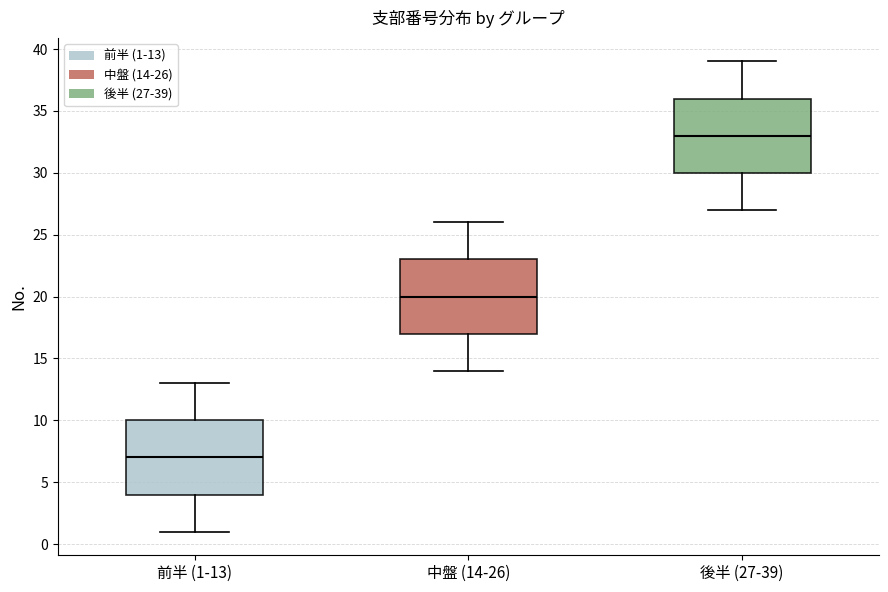

Reading left to right, transcribe this box plot: for each box, give where its median line is, the range the box spans, and where its two whiskers end, as read against the y-axis. The values are not printed on the chart, so give them approximately, as read against the axis.

前半 (1-13): median 7, box 4 to 10, whiskers 1 to 13
中盤 (14-26): median 20, box 17 to 23, whiskers 14 to 26
後半 (27-39): median 33, box 30 to 36, whiskers 27 to 39